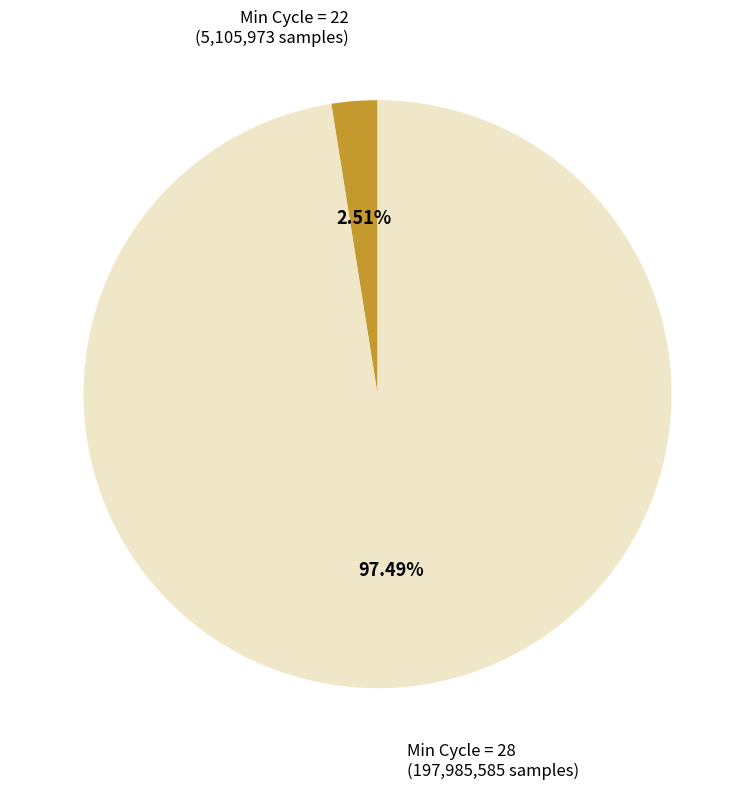

Which slice is the largest?

Min Cycle = 28